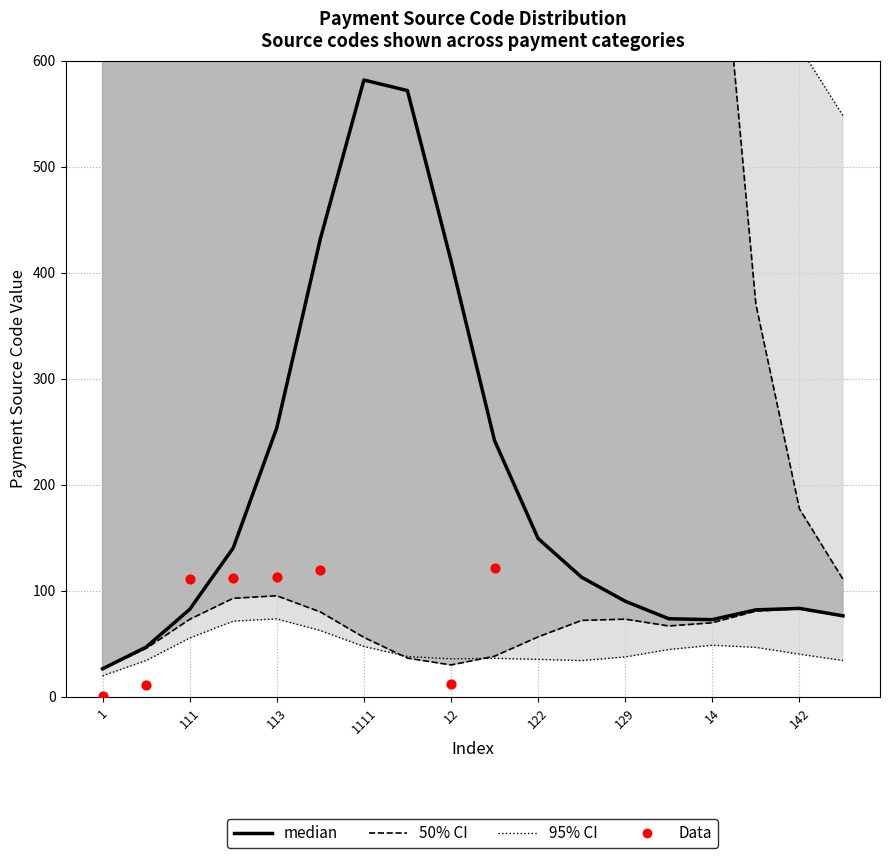

At which category is the sum across all series the highest?

129